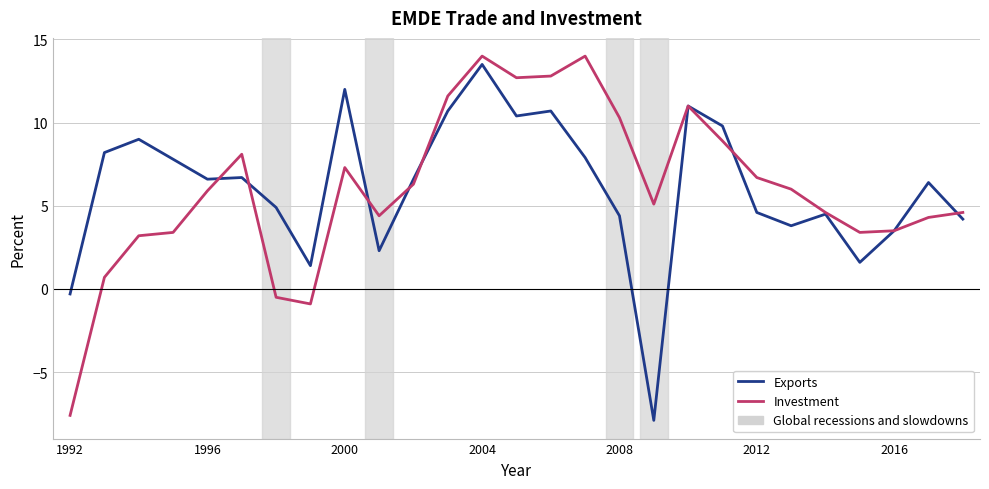

True or false: Exports and Investment cross at least once.

True